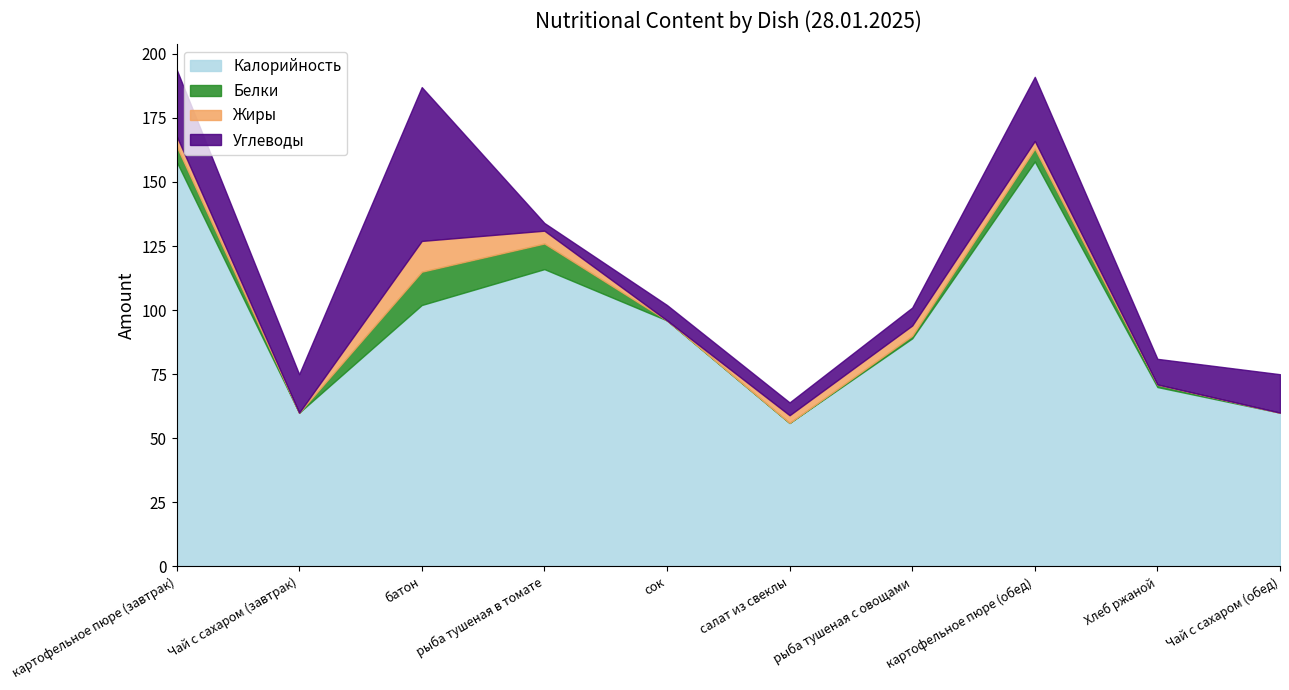

What position from the right is картофельное пюре (завтрак)?

10